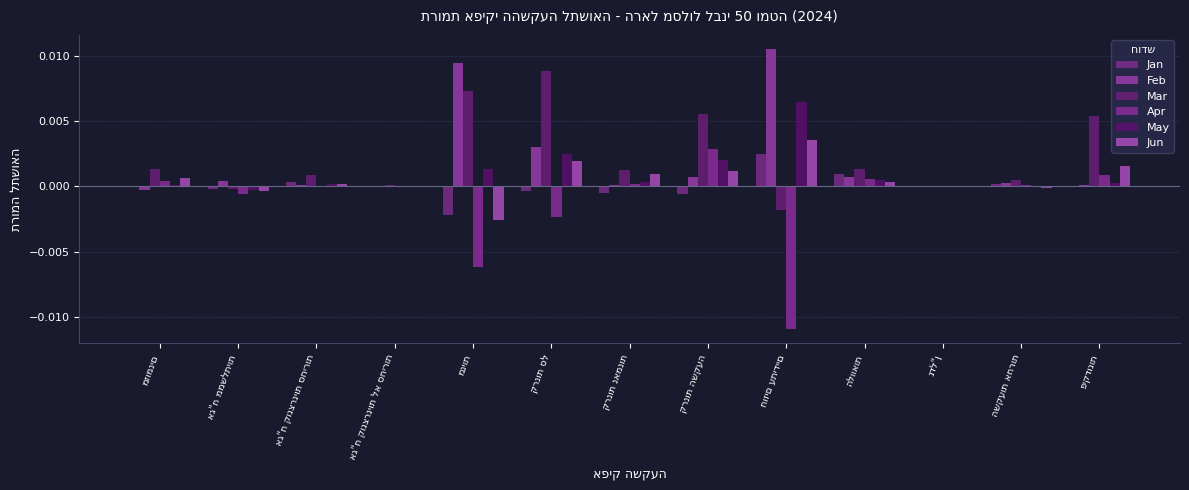

Which category has the highest value across all series?

חוזים עתידיים